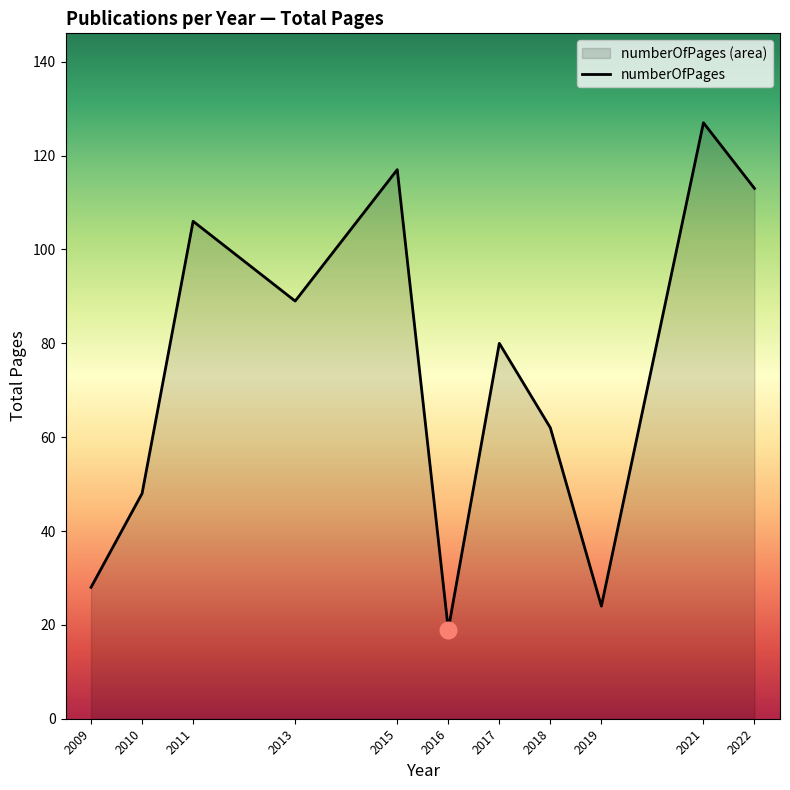

What is the average value?

74